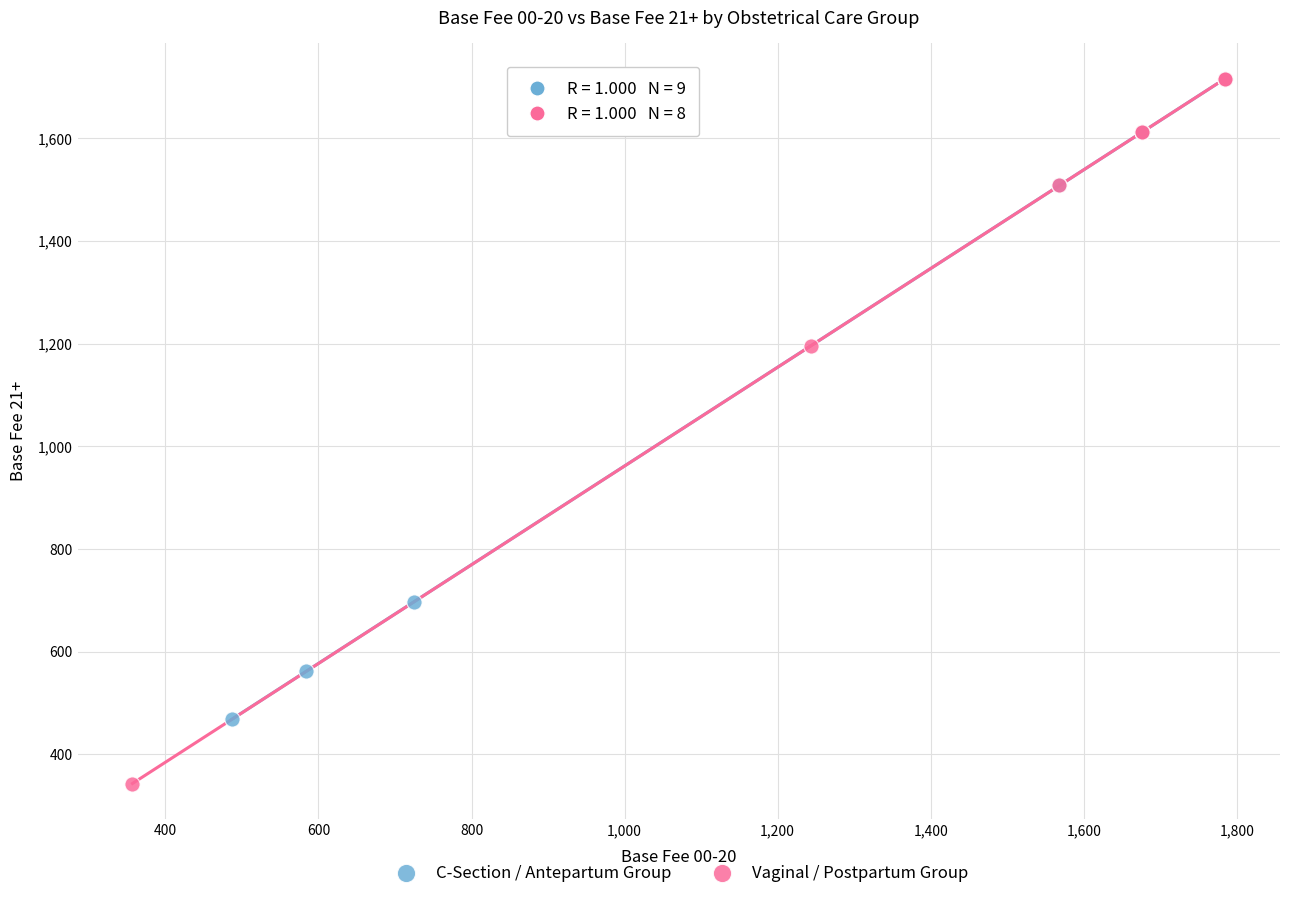

Which series has the widest spread of Y values?

Vaginal / Postpartum Group